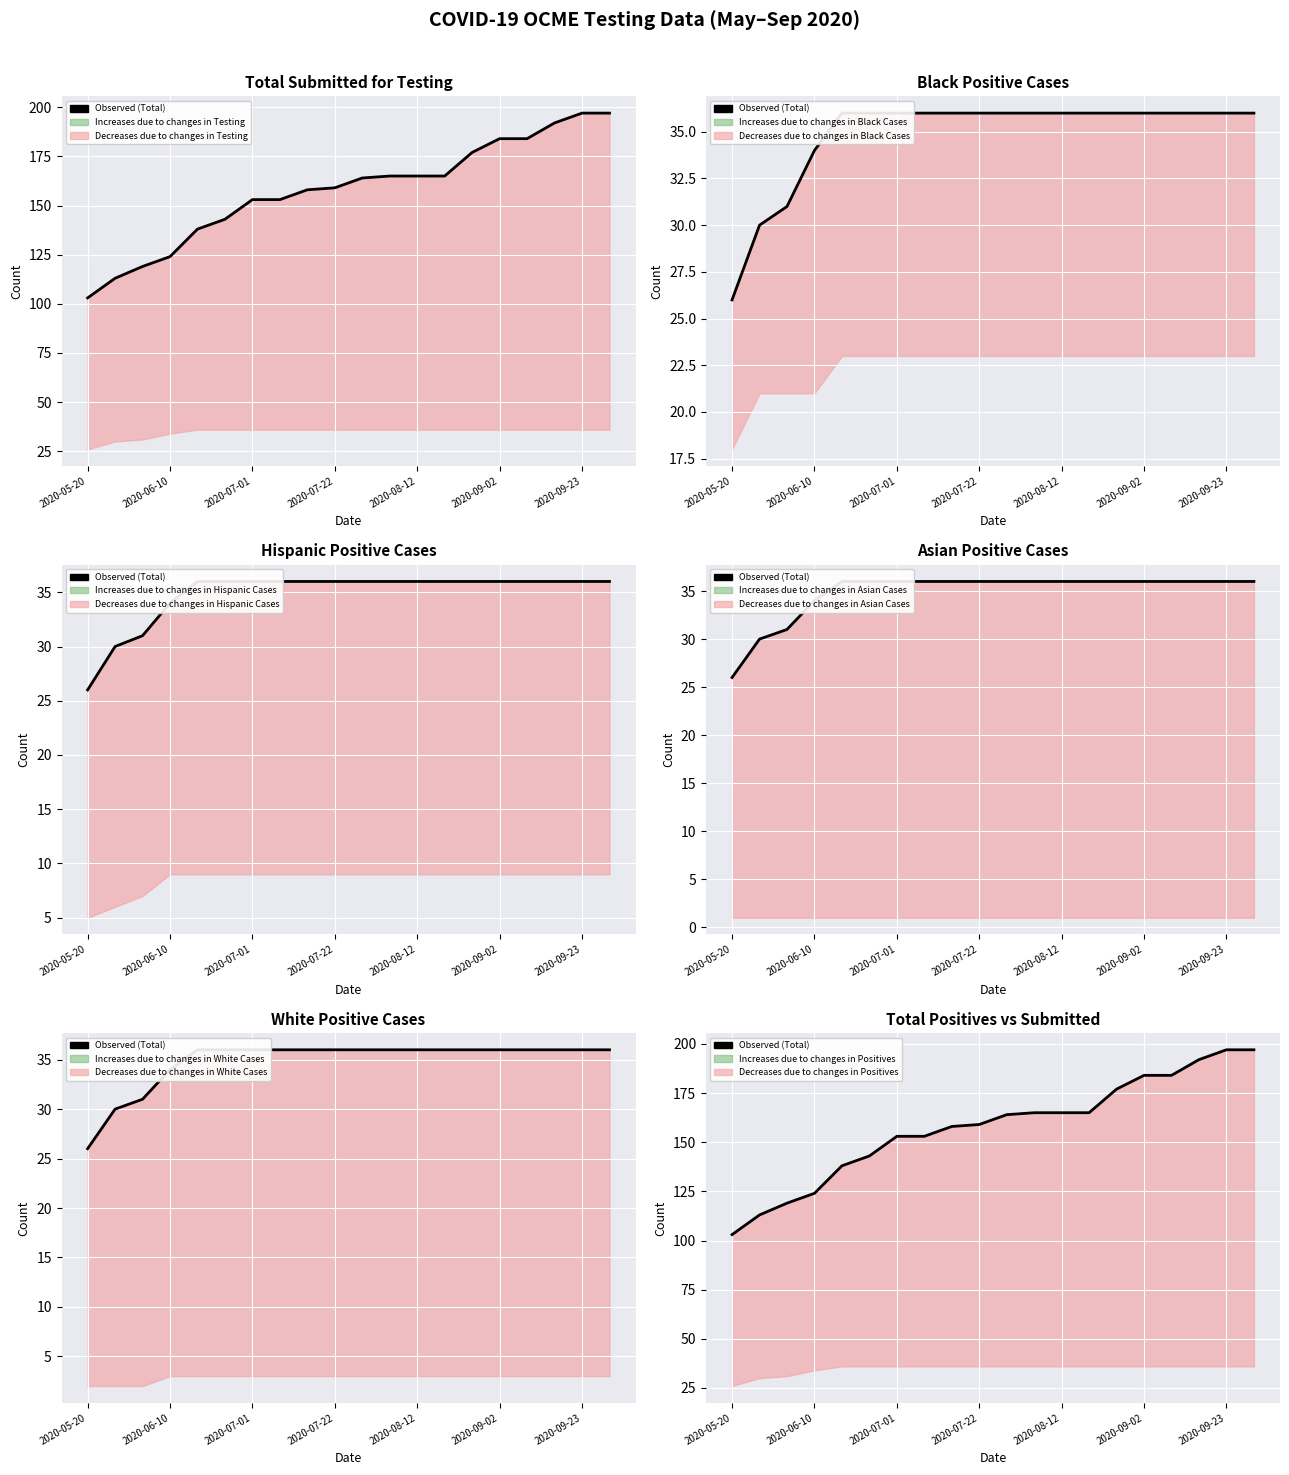

Read the value at 2020-05-20.

103